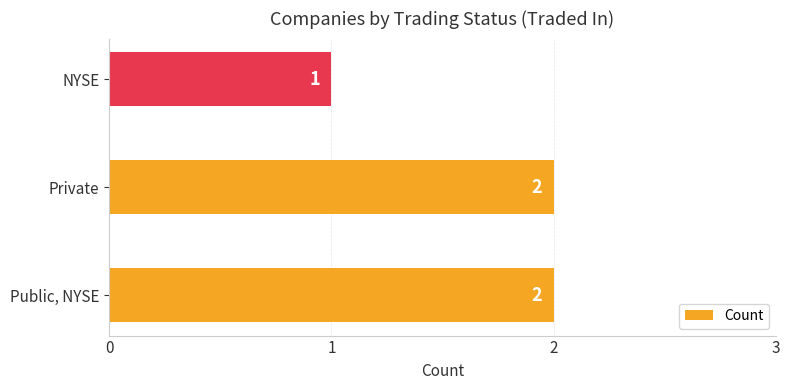

Is it true that the value at Private is 2?

True